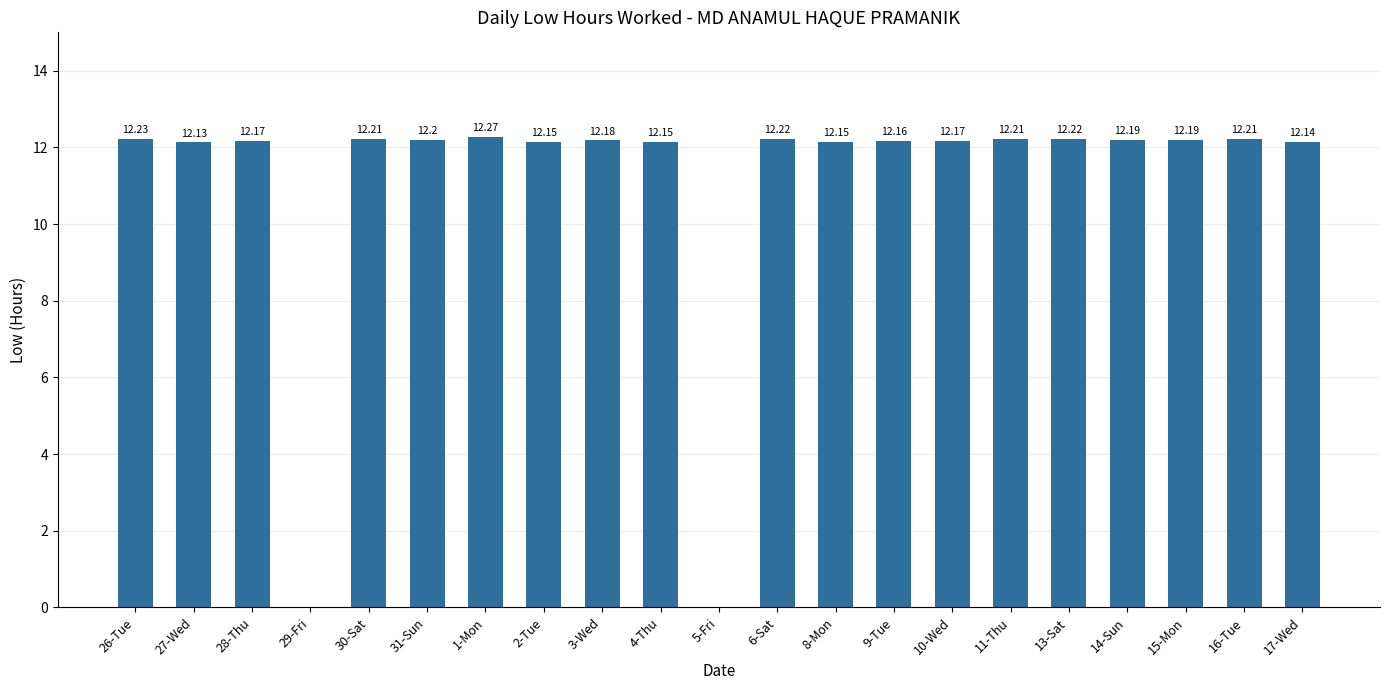

What is the change in value from 4-Thu to 16-Tue?

+0.1